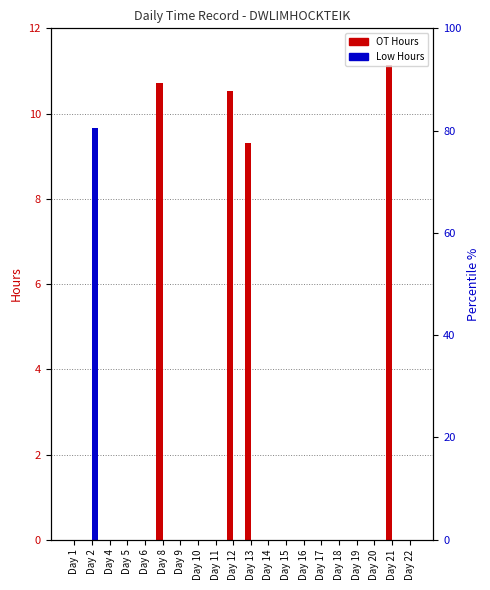

What is the sum of all OT Hours values?

41.7